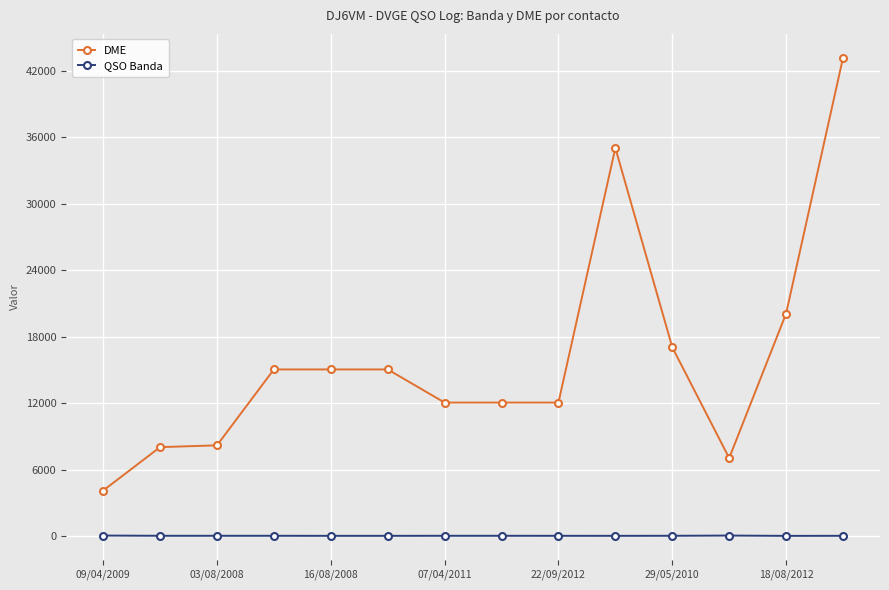

What is the maximum value for DME?

43150